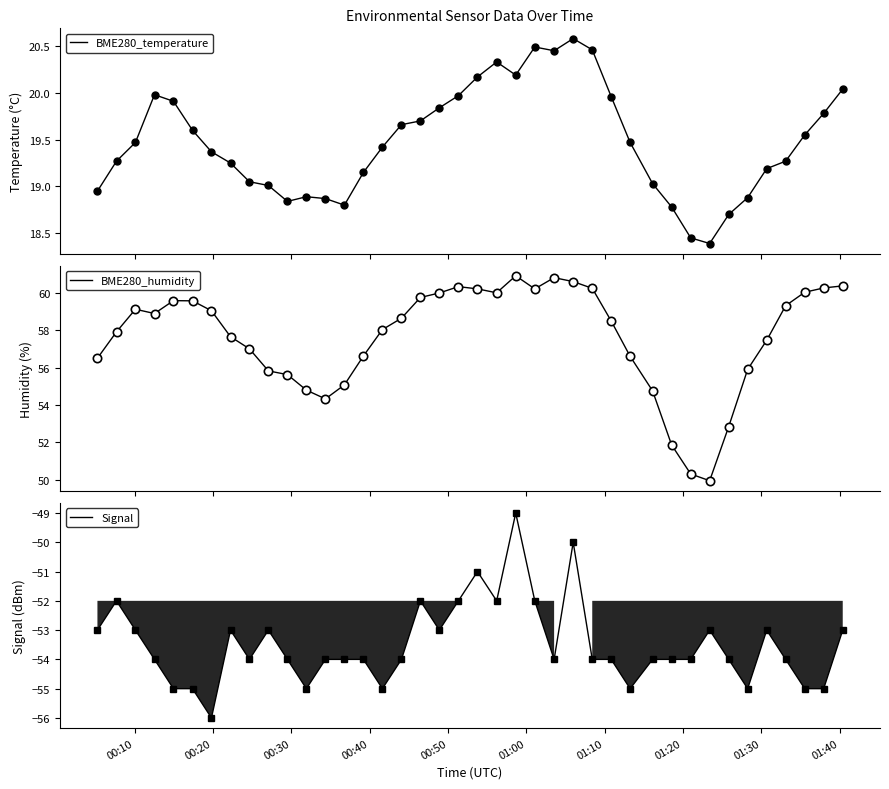

The value of BME280_temperature at 24 is 8.3. True or false?

False